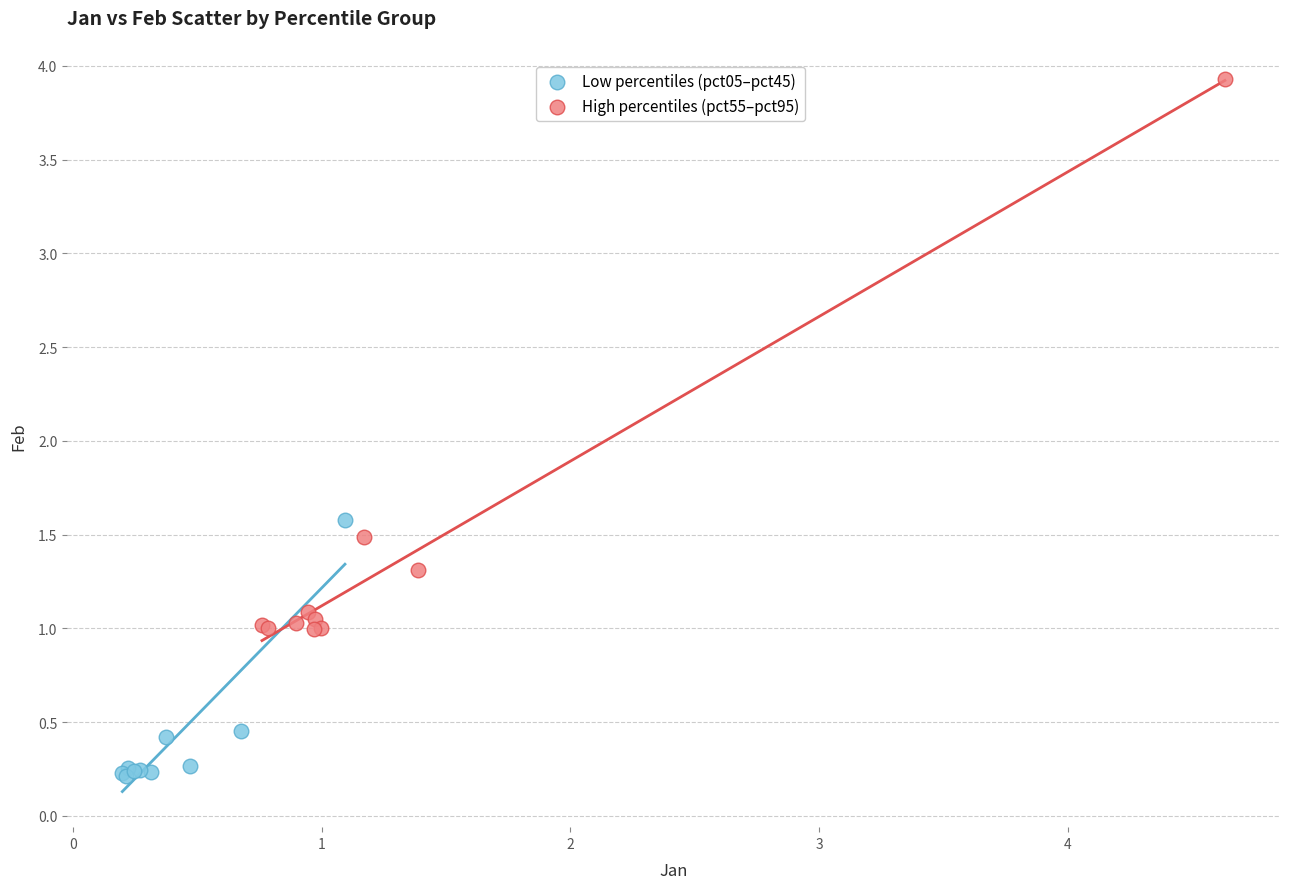

Which series has the largest Y range (max minus min)?

High percentiles (pct55–pct95)